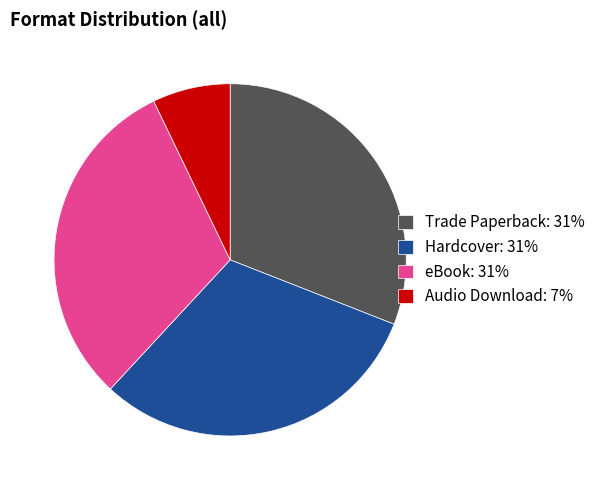

Is the sum of Audio Download: 7% and eBook: 31% greater than half?

No